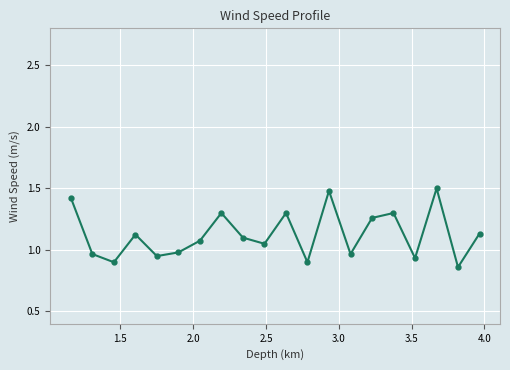

How many interior local valleys (lower than both neighbors) does the data have?

7